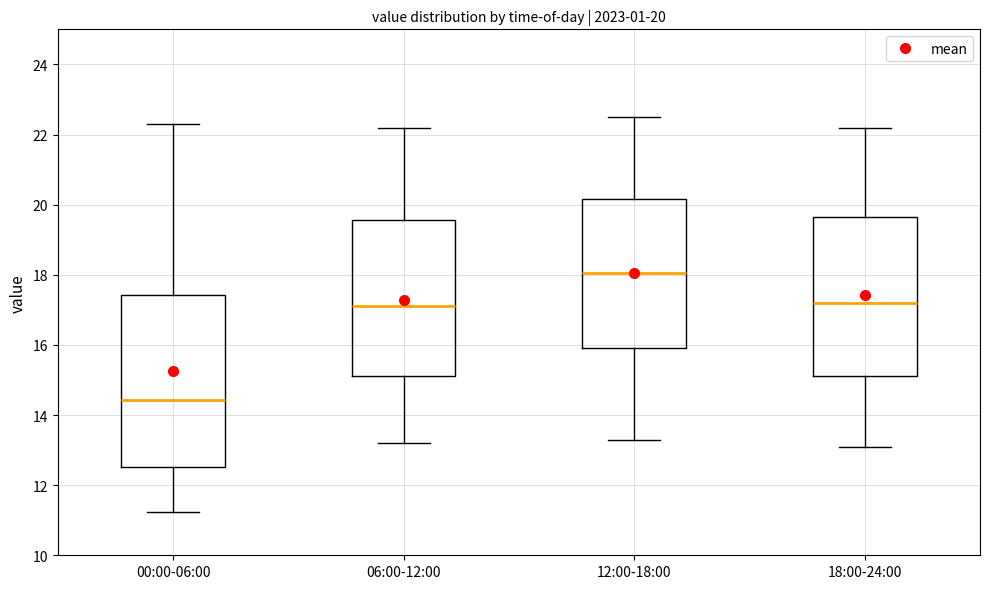

Which box has the highest median line?

12:00-18:00